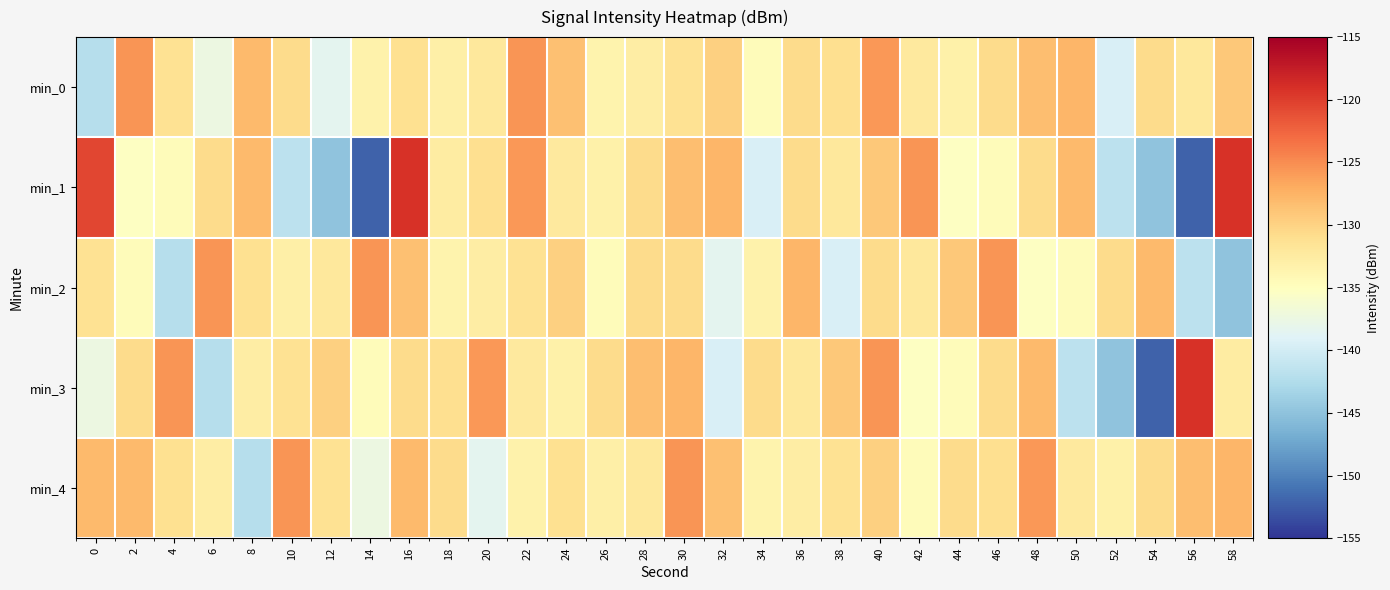

List the series in order of their peak value, highest first.

min_1, min_3, min_0, min_2, min_4